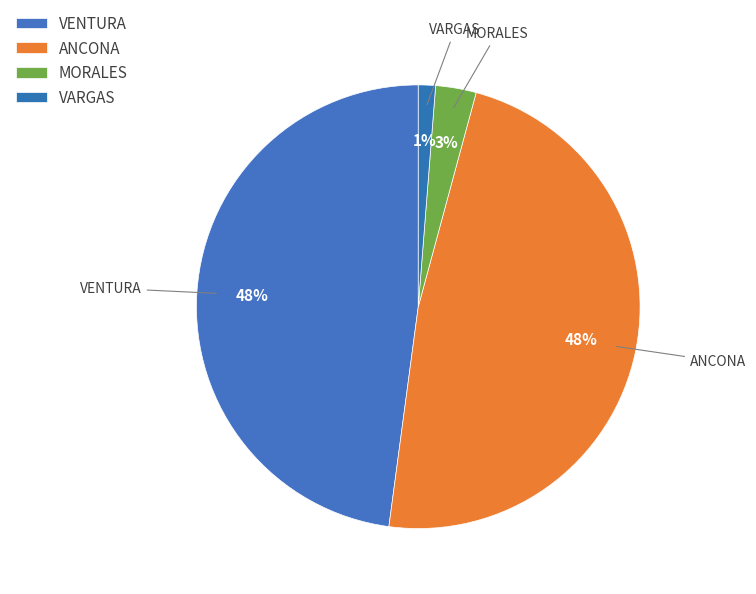

Do VARGAS and MORALES together represent more than half of the pie?

No